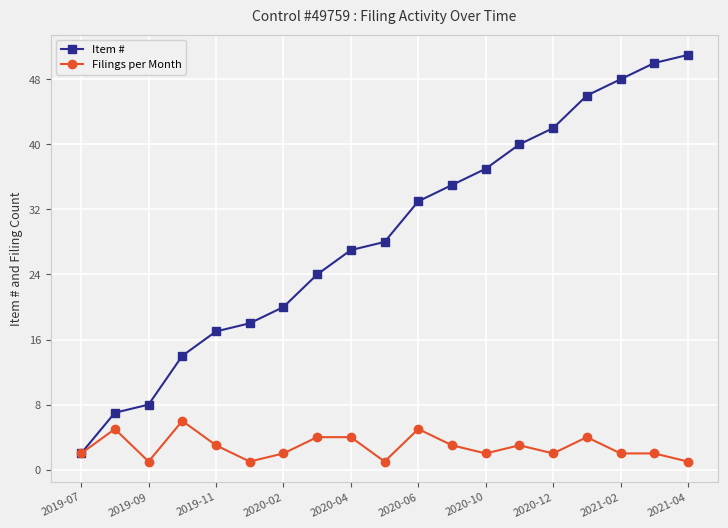

Rank the series by their average value, from lowest to highest.

Filings per Month, Item #